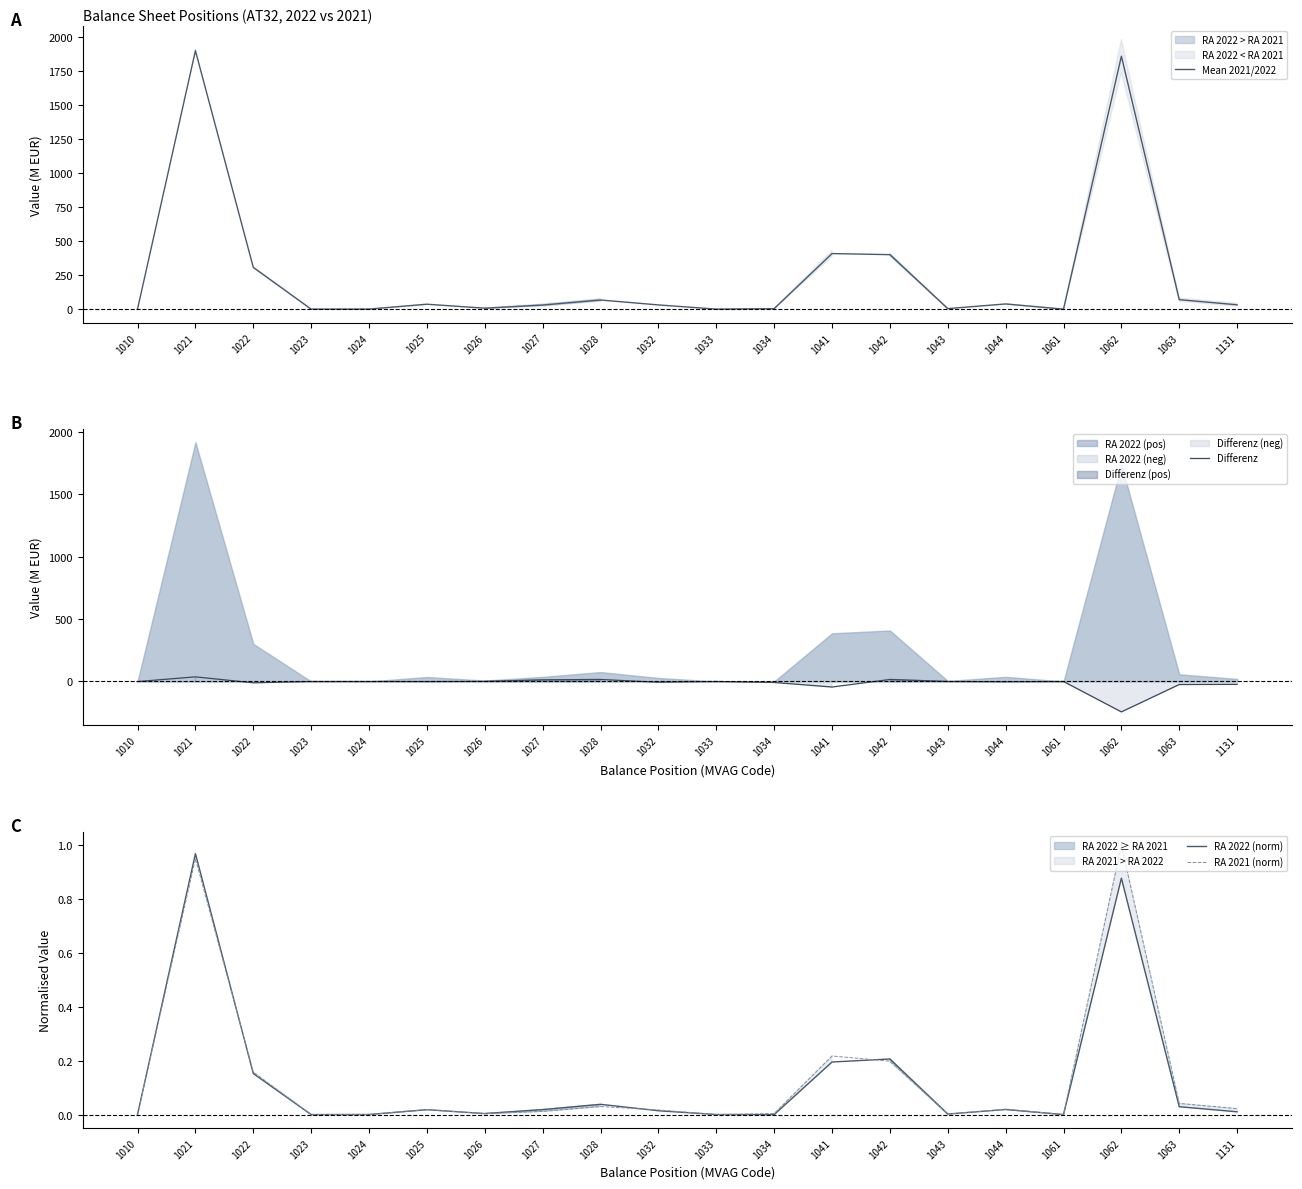

The value of Mean 2021/2022 at 1034 is 3.8. True or false?

True